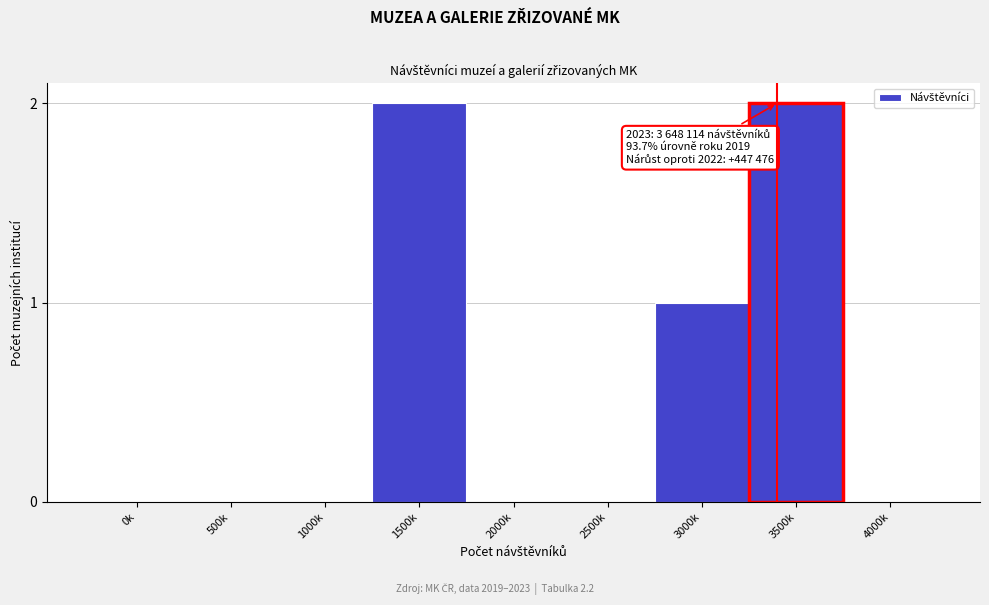

Reading left to right, list all the values displayed in this chart.

0k=0	500k=0	1000k=0	1500k=2	2000k=0	2500k=0	3000k=1	3500k=2	4000k=0